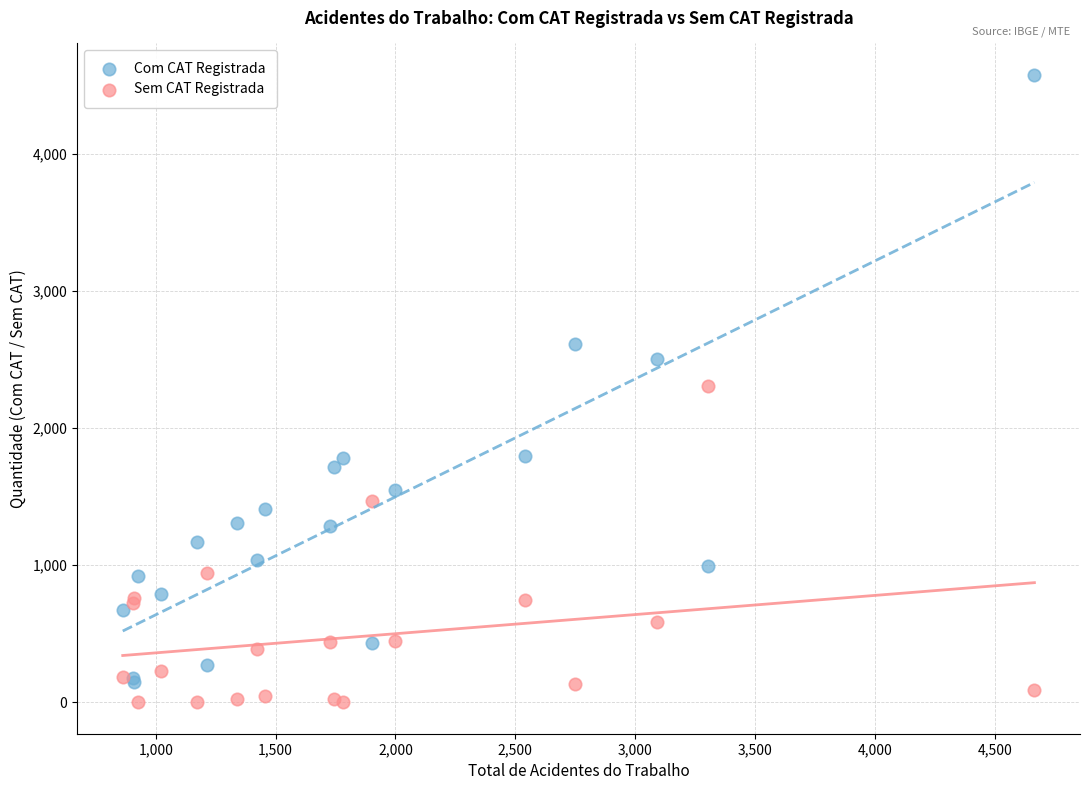

Which series contains the highest Y value?

Com CAT Registrada